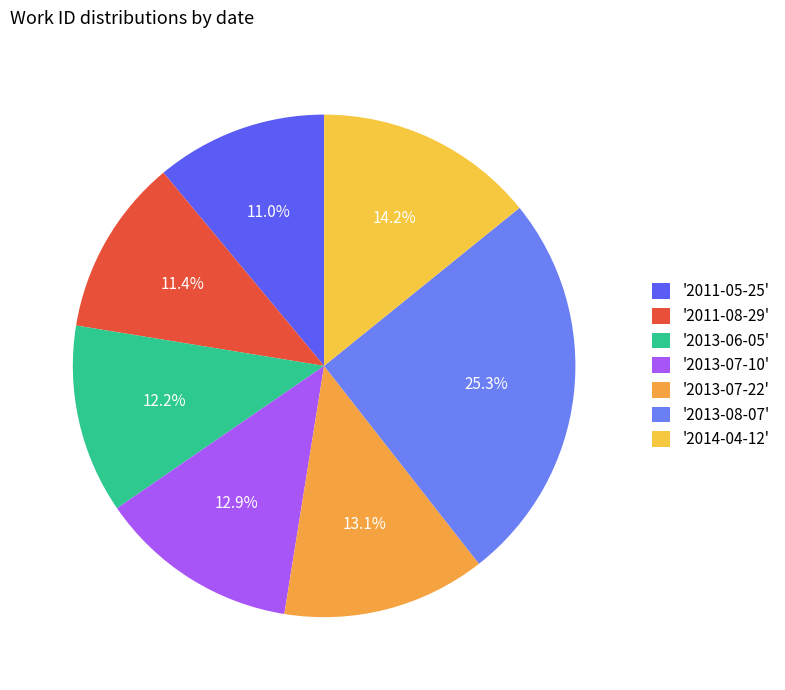

Is there a majority slice in this chart?

No